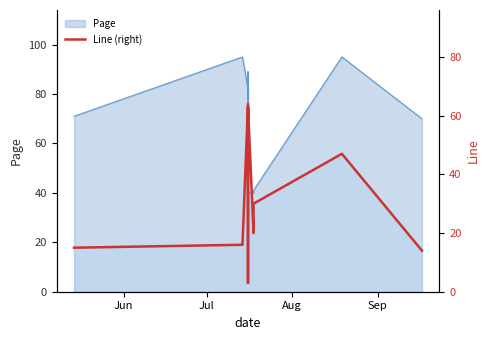

How many points are higher than both their immediate neighbors (excluding endpoints)?

2